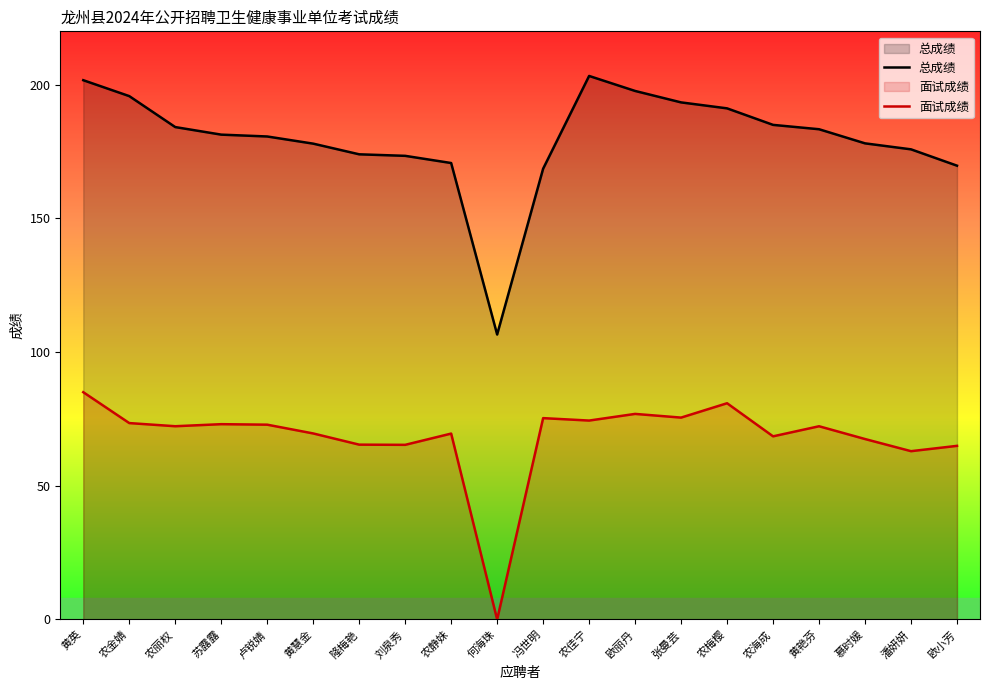

Which label corresponds to the largest value in the chart?

农佳宁